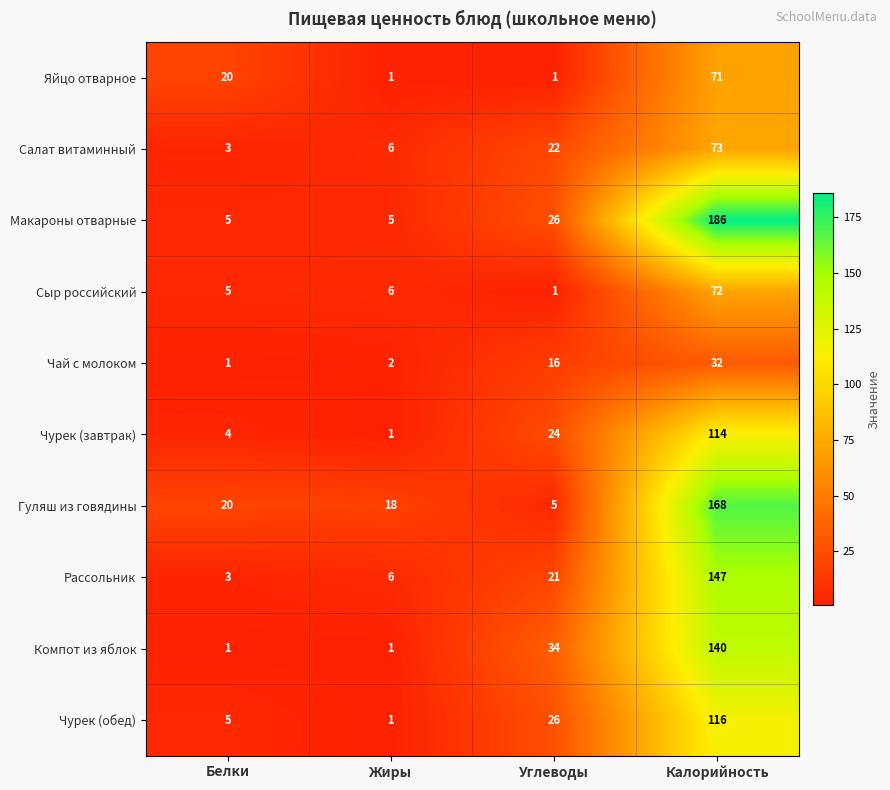

Where is Чурек (обед) nearest to the value 58?

Углеводы